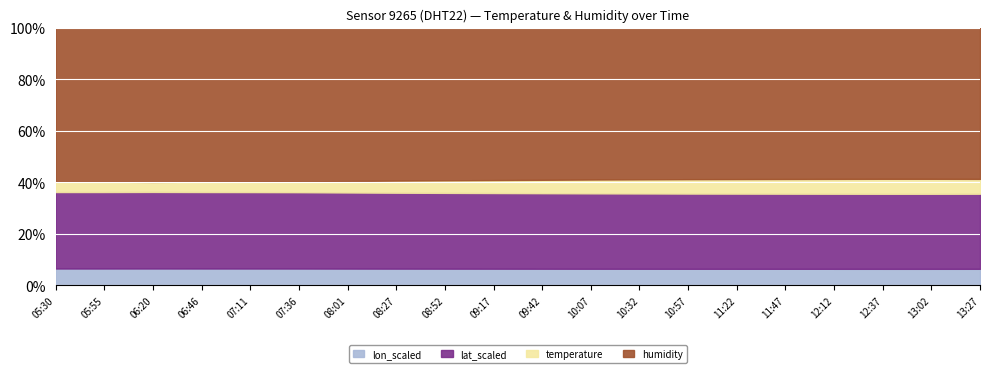

How many data points does each series have?

20